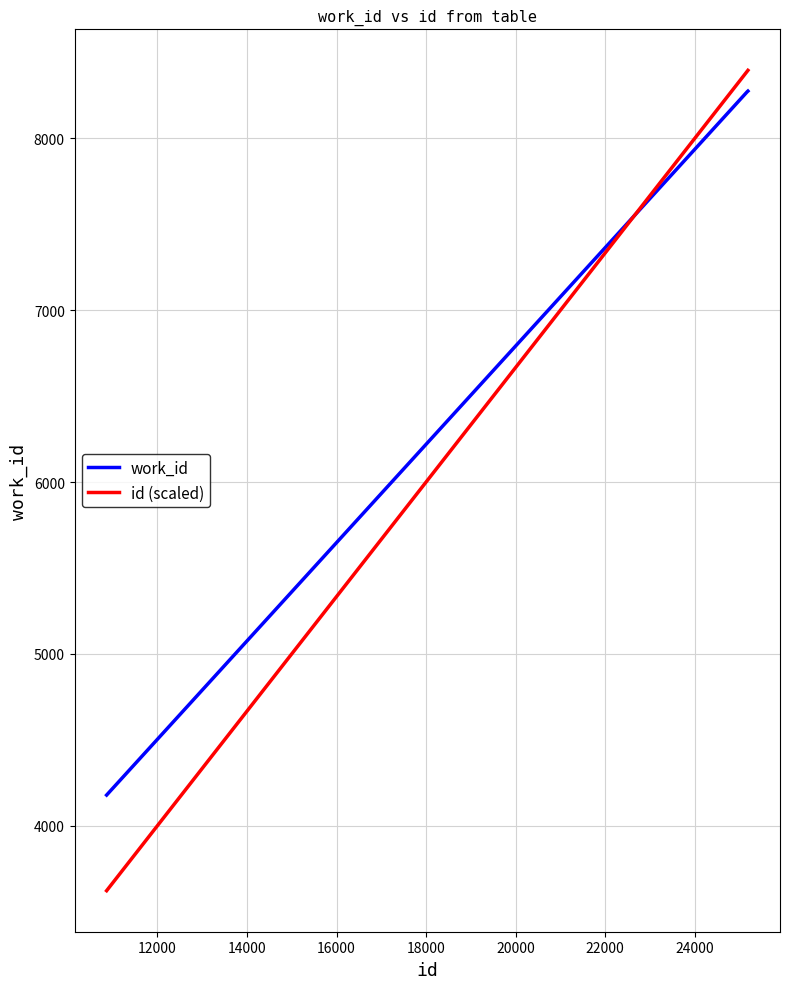

What is the minimum value for id (scaled)?

3622.7